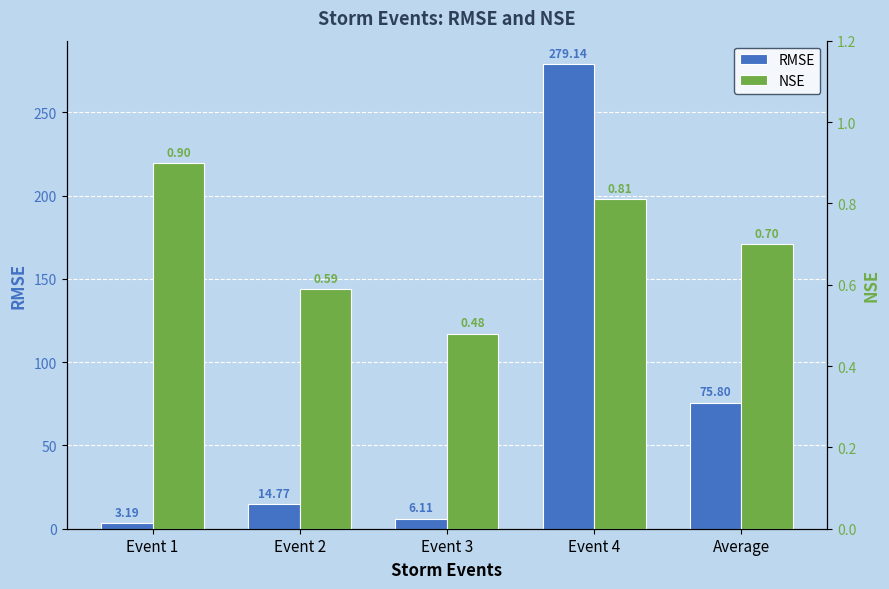

What is the label of the 2nd bar from the left?

Event 2